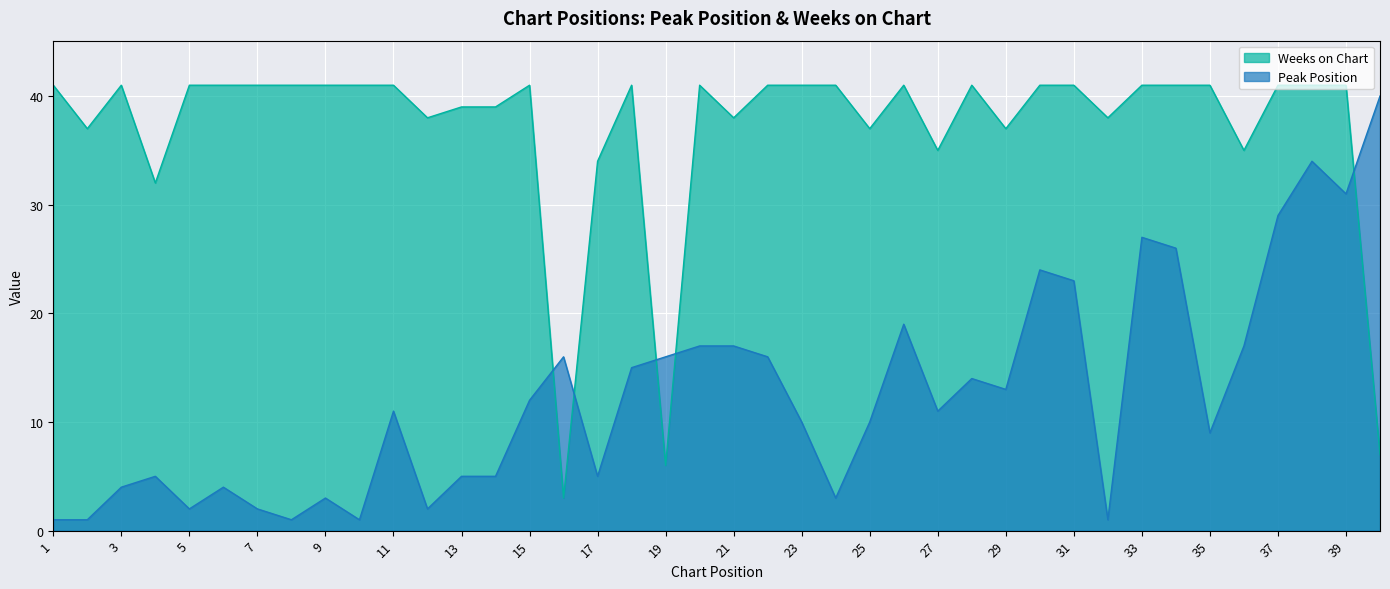

How many lines are shown in the chart?

2